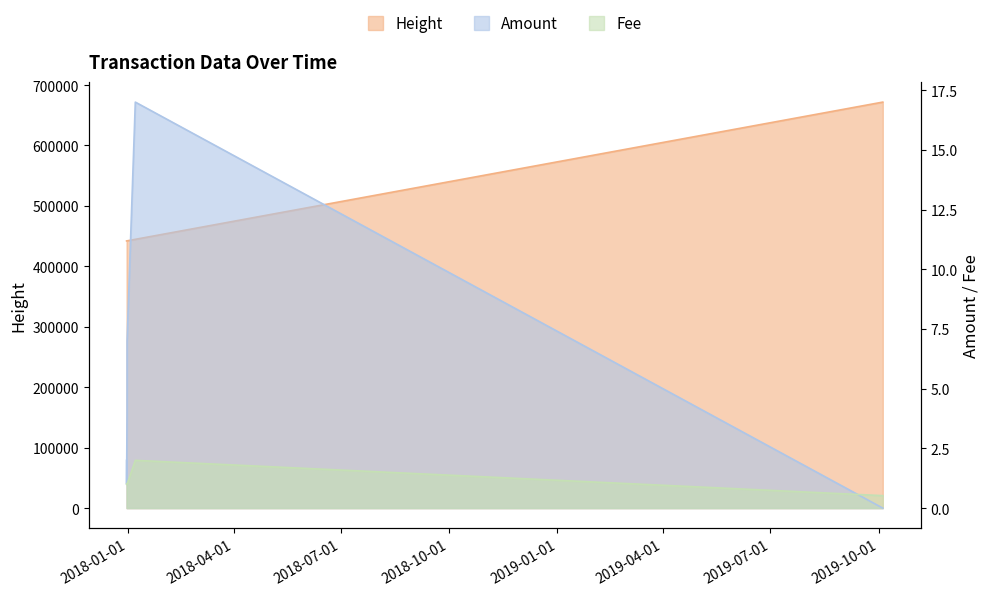

True or false: Height has a value of 671802.0 at 2019-10-04 14:30:44.

True